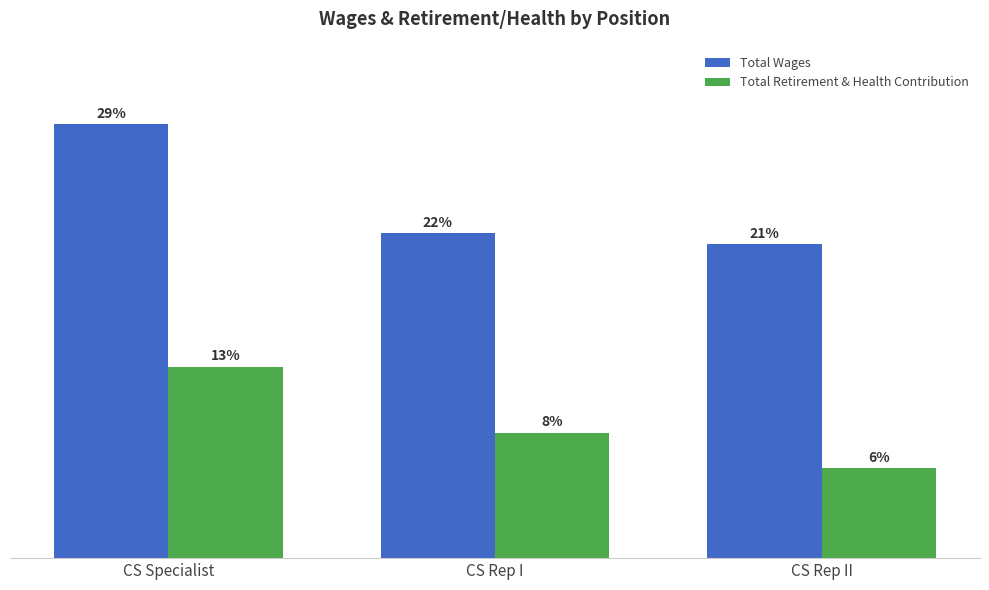

The Total Retirement & Health Contribution series shows 11080 at CS Rep II. True or false?

True